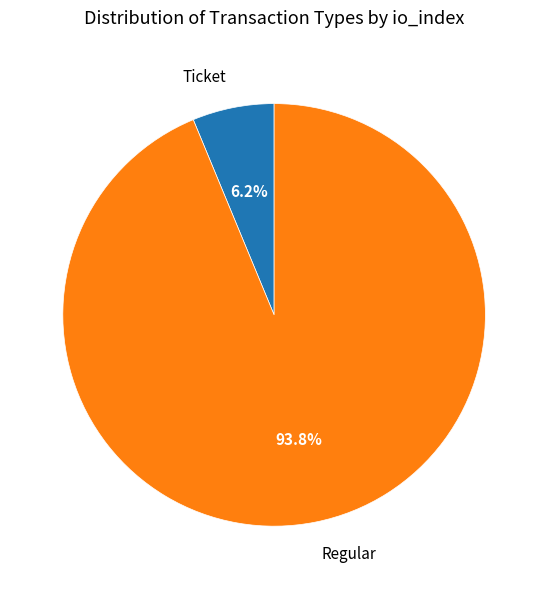

How many segments does this pie chart have?

2